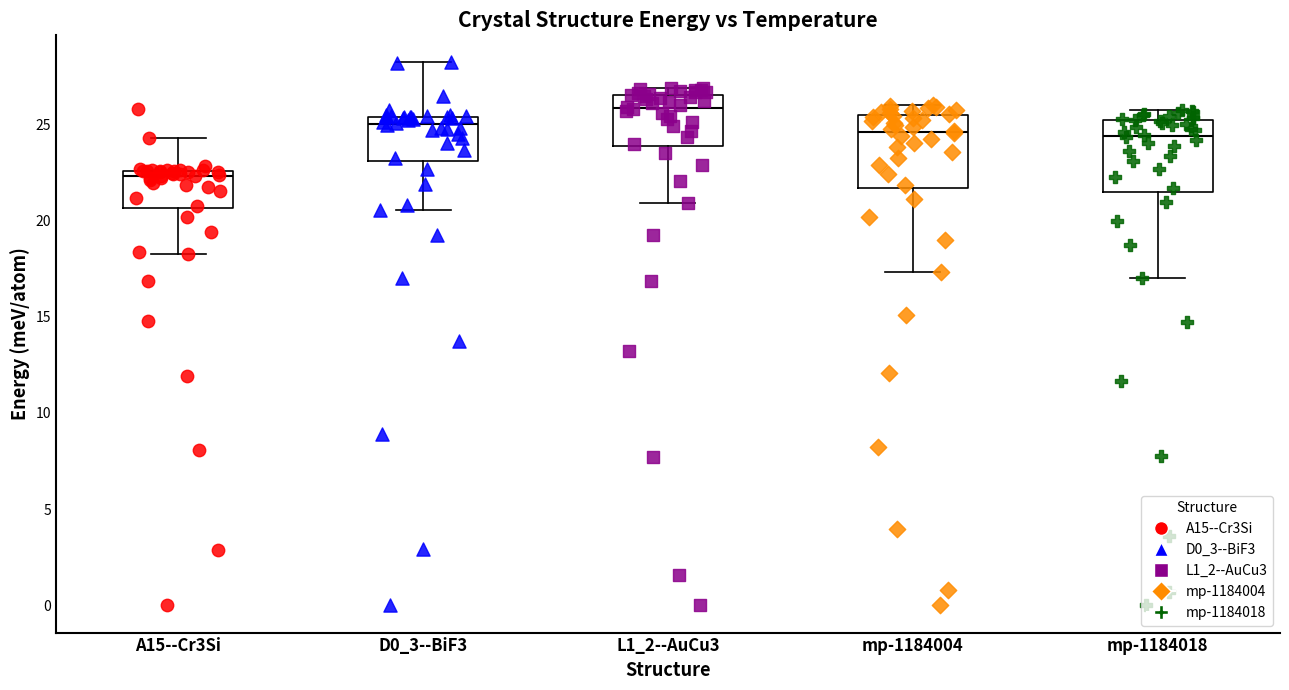

Where does the median line of the box for L1_2--AuCu3 sit on the y-axis? The values are not printed on the chart, so give them approximately, as read against the axis.

26.0